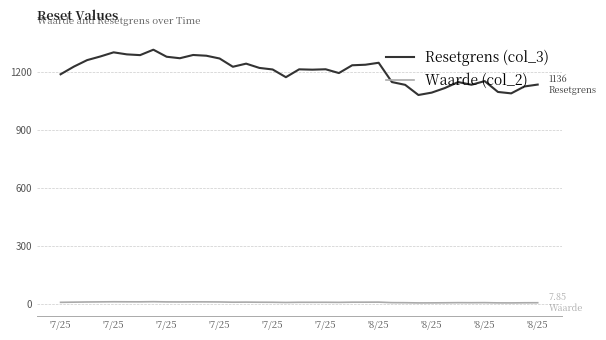

True or false: Resetgrens (col_3) and Waarde (col_2) intersect in this chart.

False